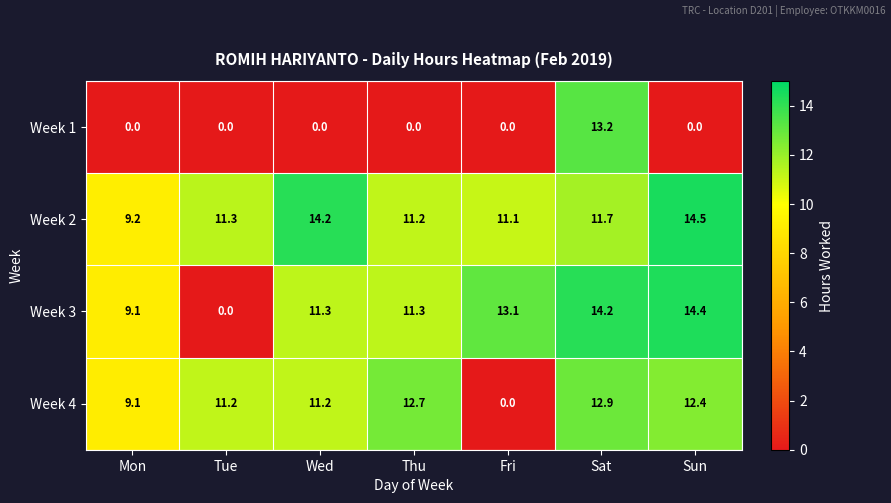

At Sun, list the series in order from smallest to largest.

Week 1, Week 4, Week 3, Week 2